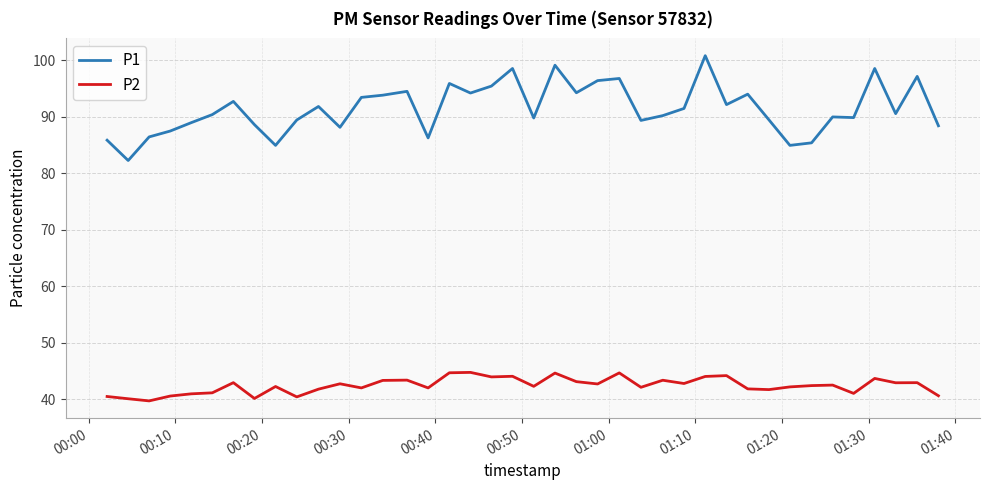

True or false: P2 and P1 cross at least once.

False